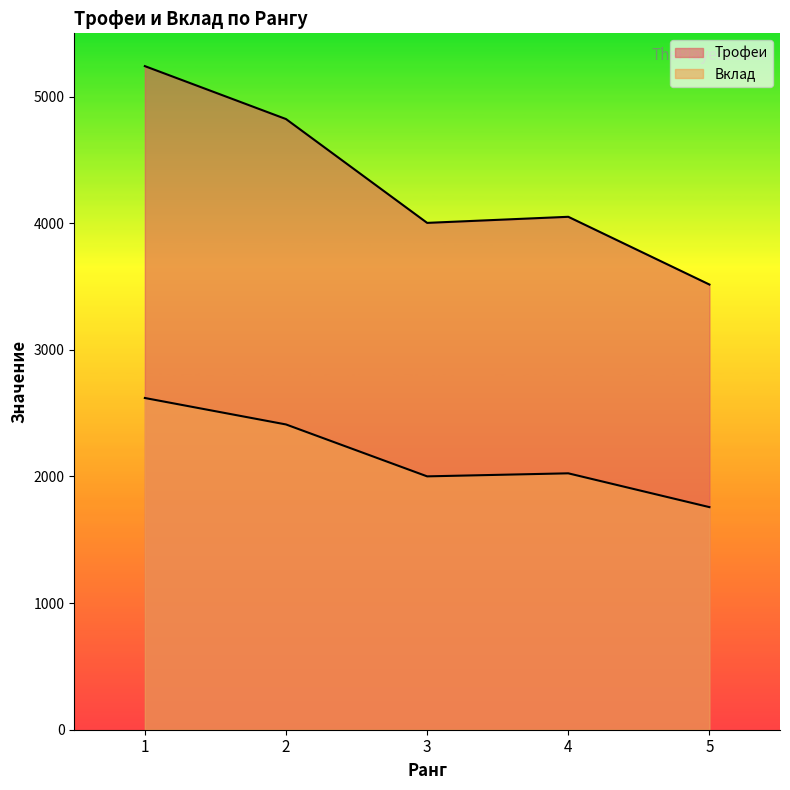

At 5, list the series in order from smallest to largest.

Вклад, Трофеи